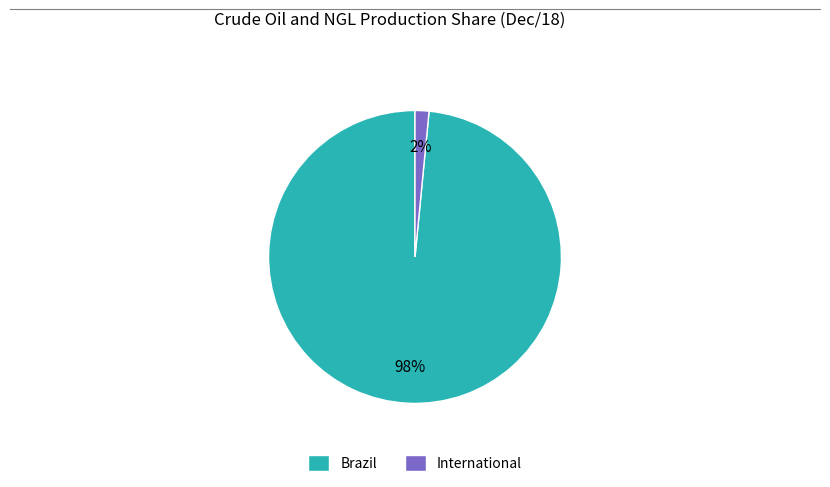

Does International account for over 50% of the chart?

No